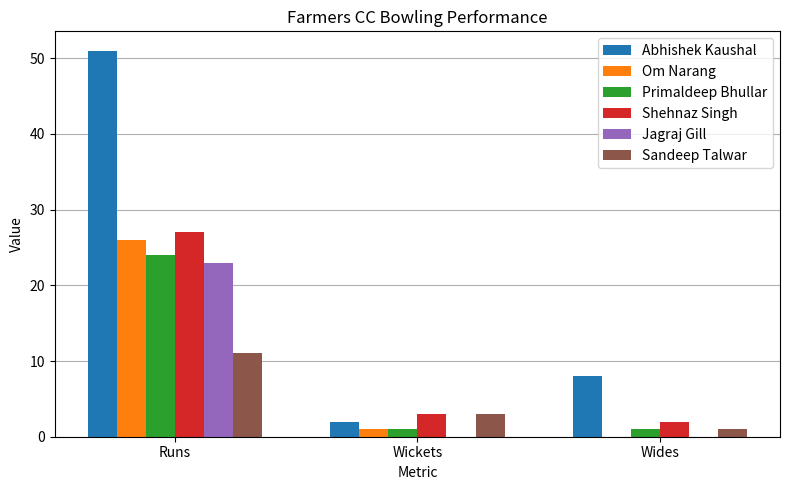

Which series changed the most between Runs and Wides?

Abhishek Kaushal